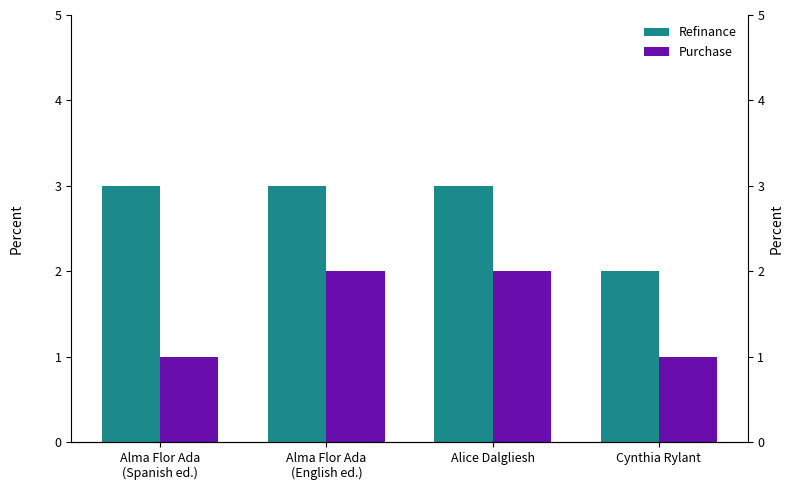

What is the label of the 1st bar from the left?

Alma Flor Ada
(Spanish ed.)